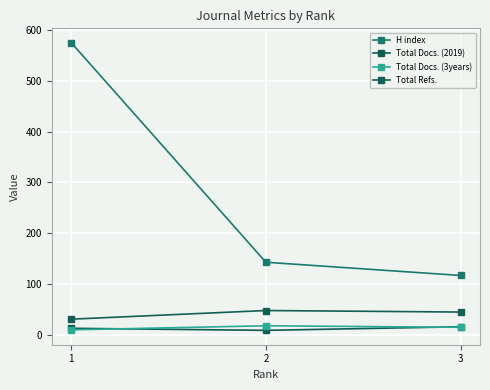

Count the number of data series in this chart.

4